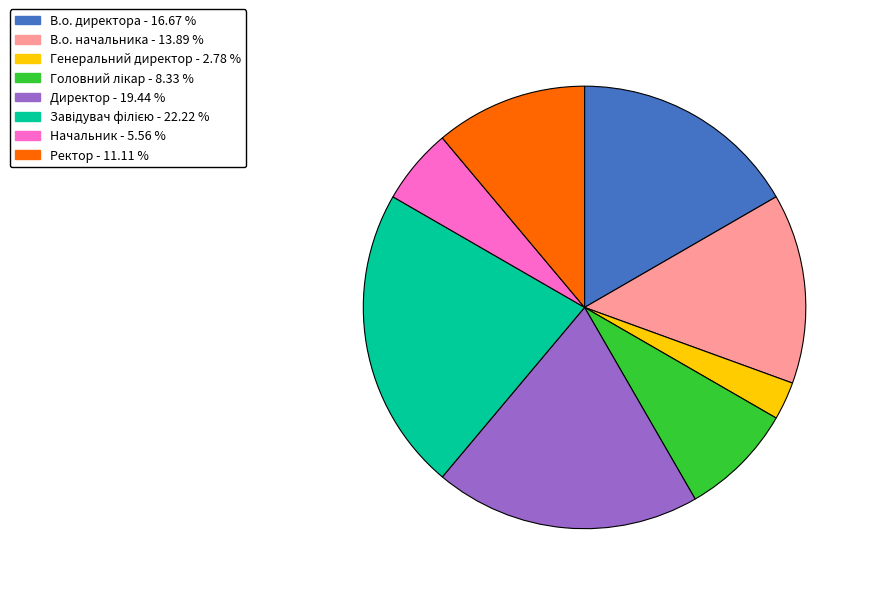

Is there any slice that represents more than half of the pie?

No